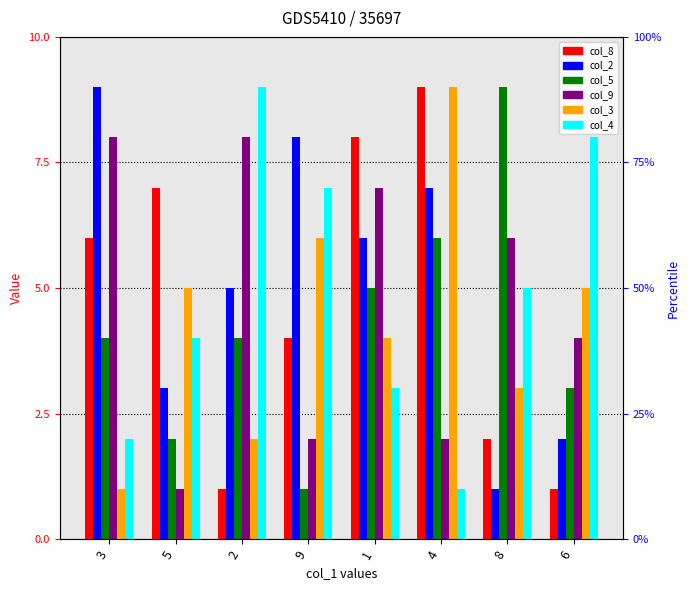

How many series are shown in this chart?

6